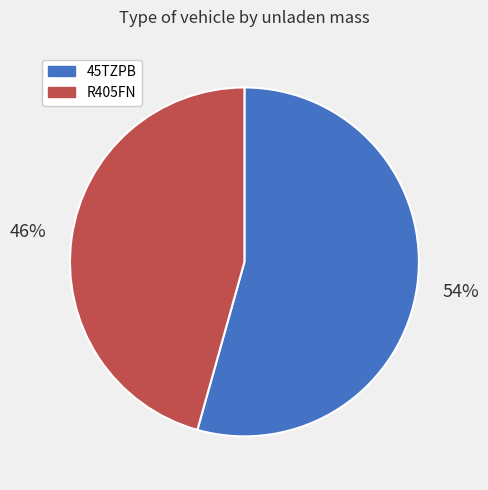

Is there a majority slice in this chart?

Yes